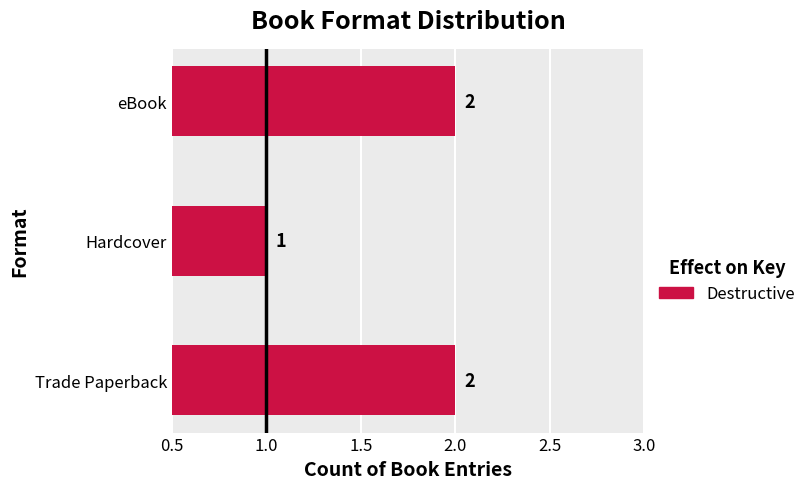

What is the ratio of the value at Hardcover to the value at Trade Paperback?

0.5